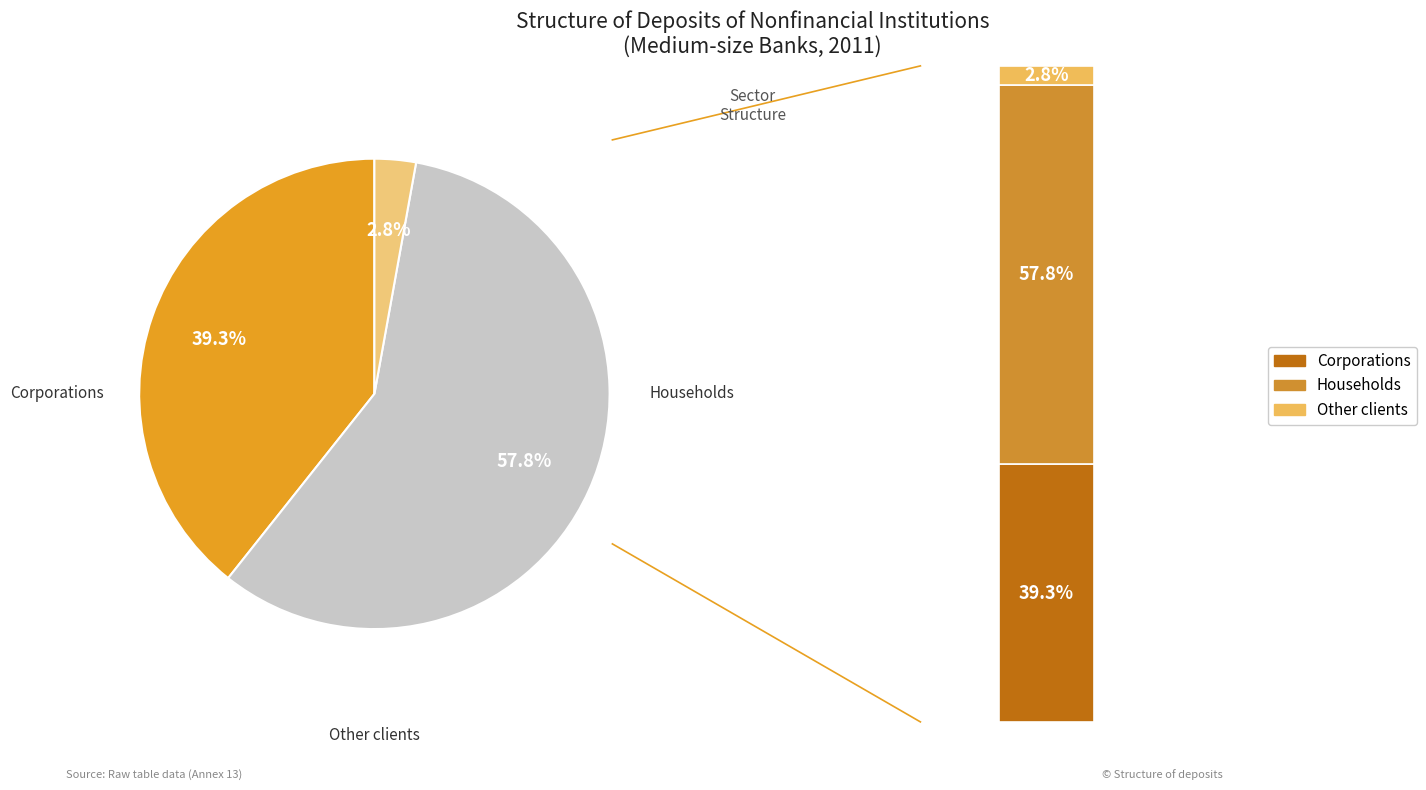

The Other clients slice represents 3% of the pie. True or false?

True